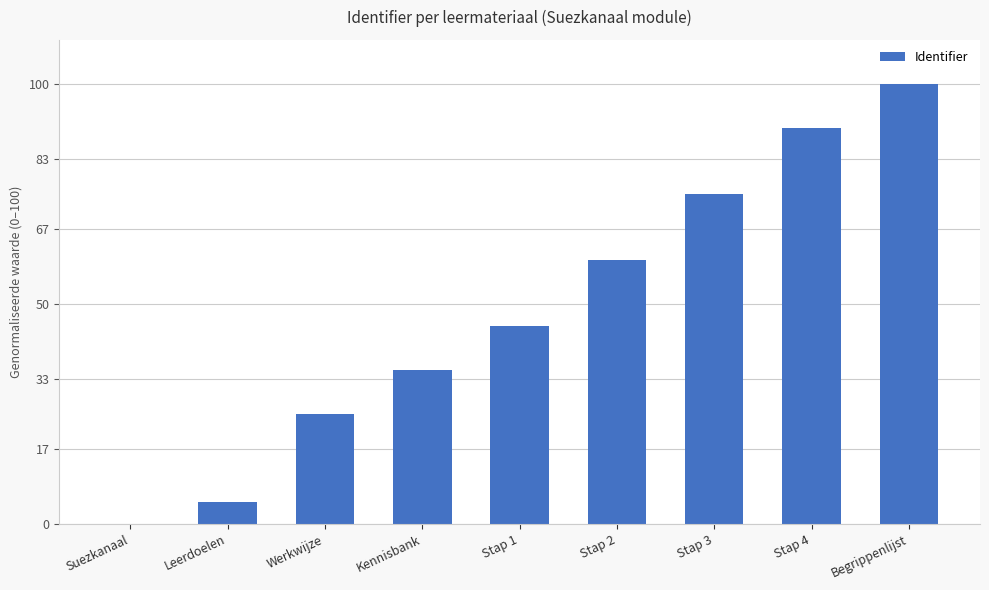

True or false: the data shows 41 at Stap 2.

False